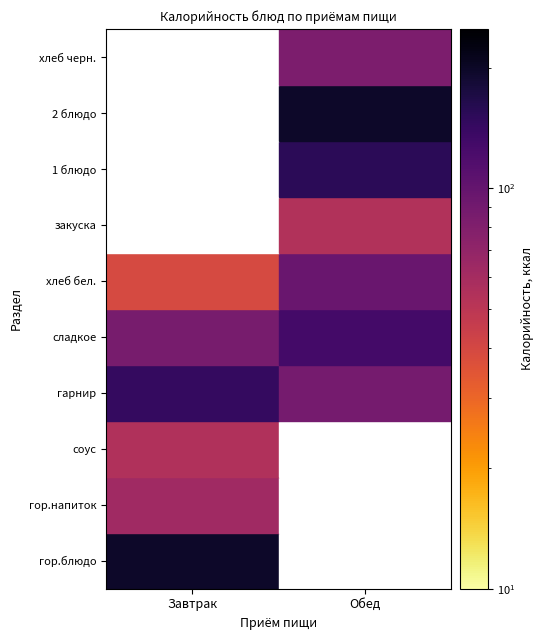

Reading left to right, extract all data points from this chart.

Завтрак: гор.блюдо=199	гор.напиток=62	соус=55	гарнир=144	сладкое=86	хлеб бел.=39	закуска=0	1 блюдо=0	2 блюдо=0	хлеб черн.=0
Обед: гор.блюдо=0	гор.напиток=0	соус=0	гарнир=87	сладкое=129	хлеб бел.=97	закуска=54	1 блюдо=155	2 блюдо=199	хлеб черн.=83